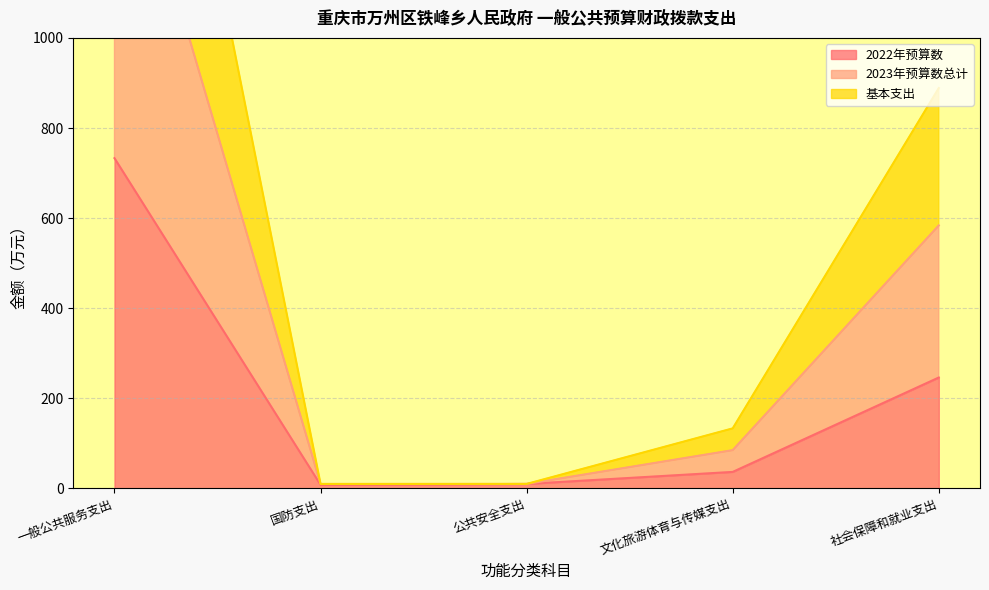

What is the label of the 4th point from the left?

文化旅游体育与传媒支出